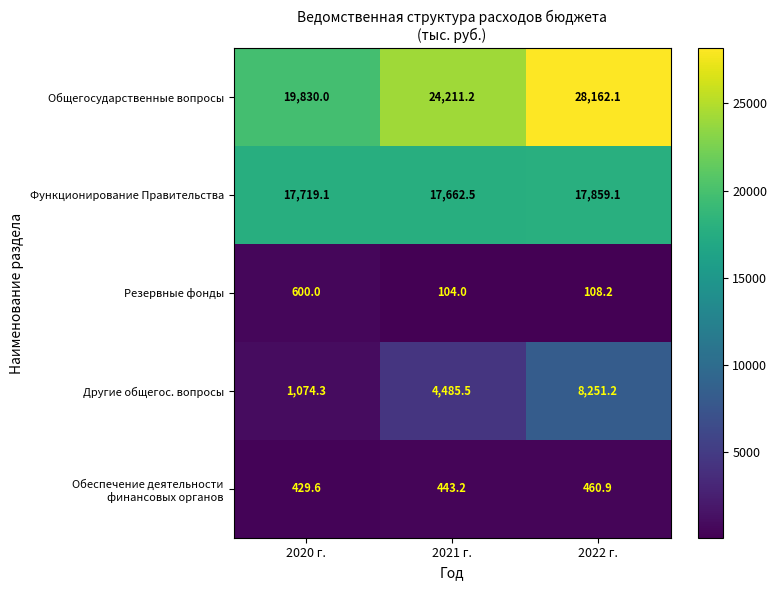

At which label does Функционирование Правительства reach its peak?

2022 г.